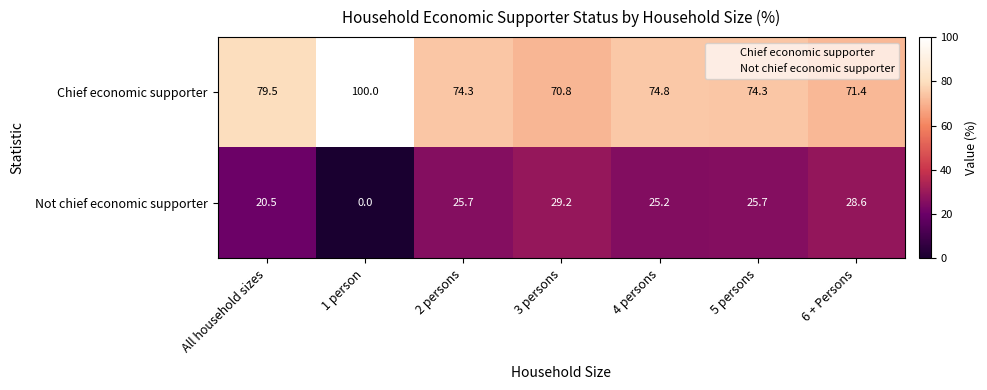

Reading left to right, transcribe all the data shown in this chart.

Chief economic supporter: 79.5	100.0	74.3	70.8	74.8	74.3	71.4
Not chief economic supporter: 20.5	0.0	25.7	29.2	25.2	25.7	28.6